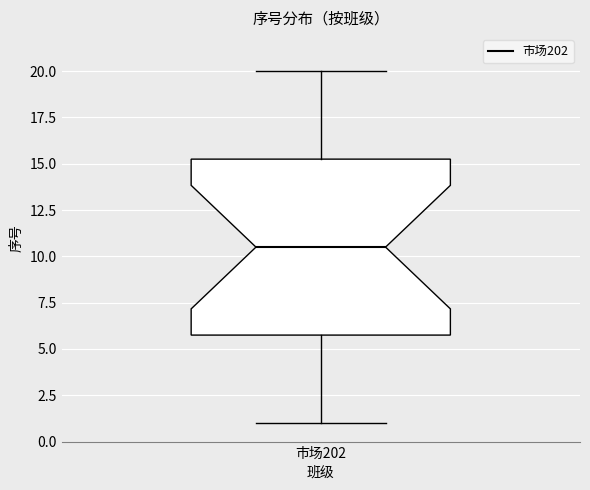

Where does the lower whisker of the box for 市场202 end on the y-axis? The values are not printed on the chart, so give them approximately, as read against the axis.

1.0